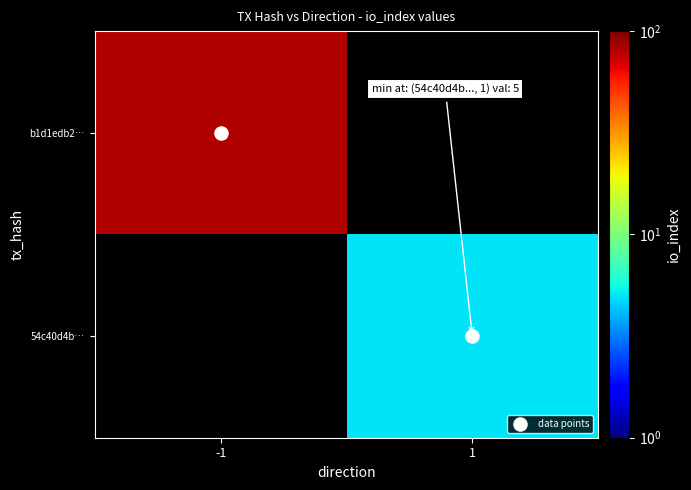

Which series changed the most between -1 and 1?

data points